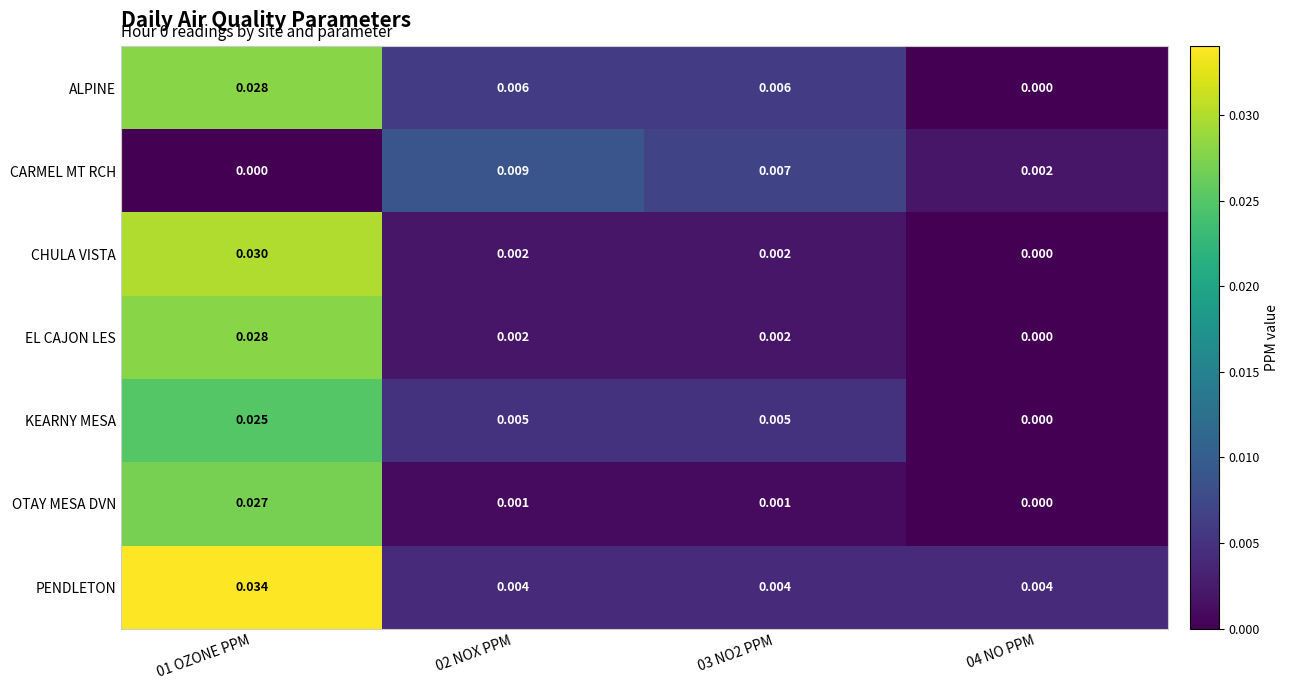

Which series has the largest total across all categories?

PENDLETON